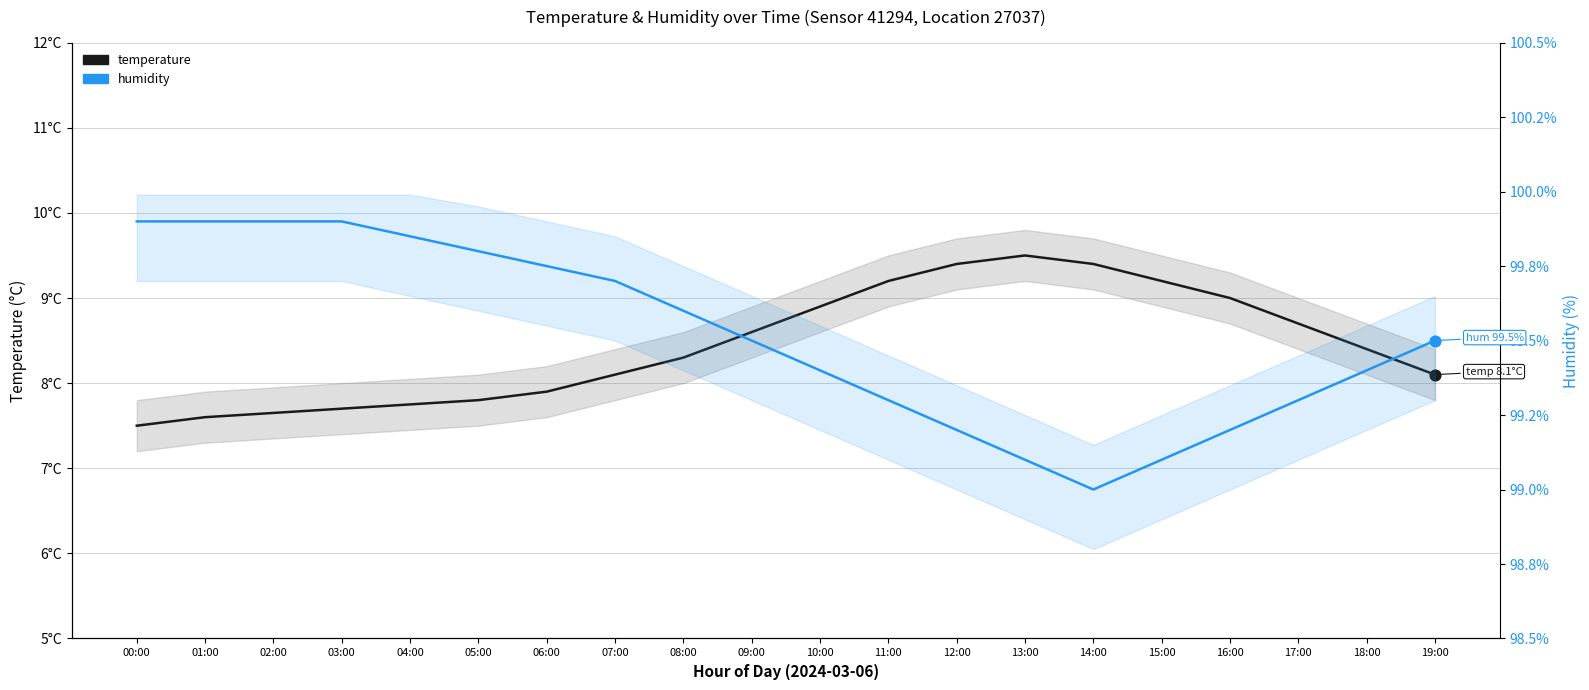

At which category is the sum across all series the highest?

12:00